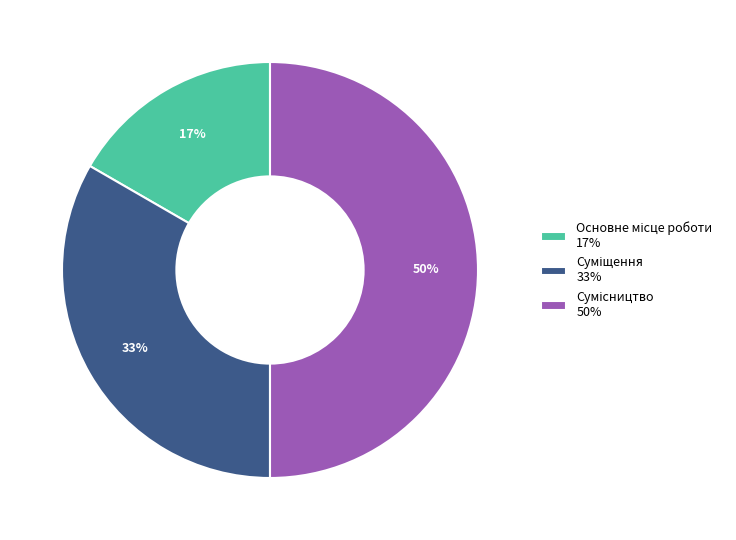

Count the number of slices in the pie.

3